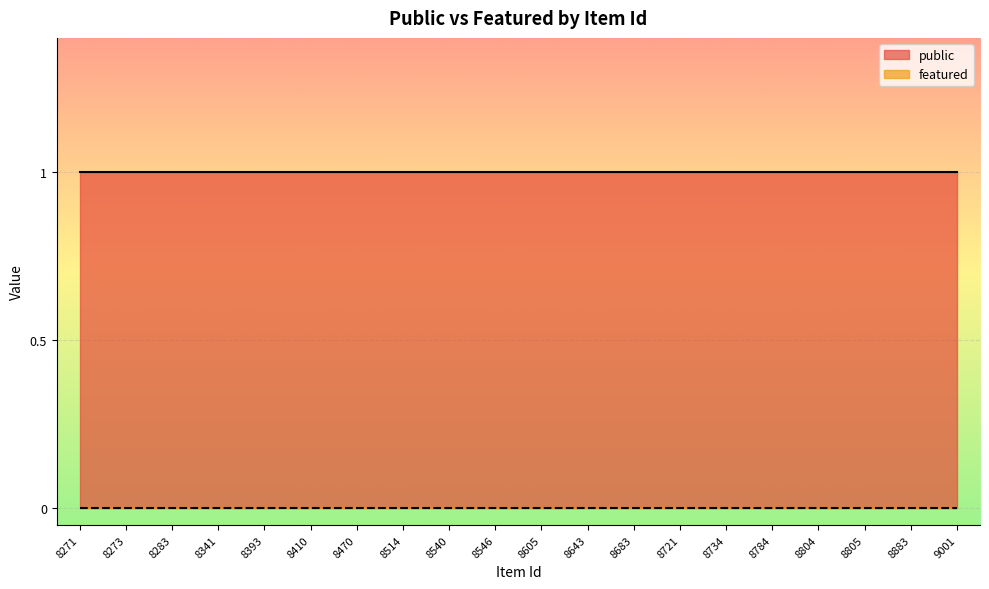

What is the average value of the public series?

1